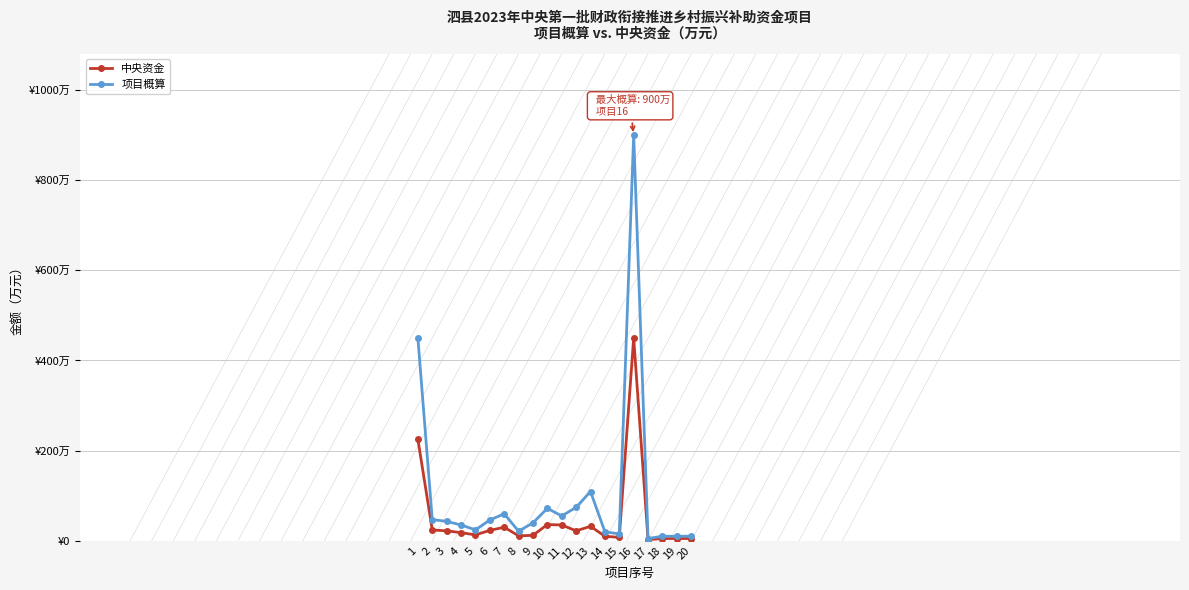

List the series in order of their overall mean, lowest first.

中央资金, 项目概算